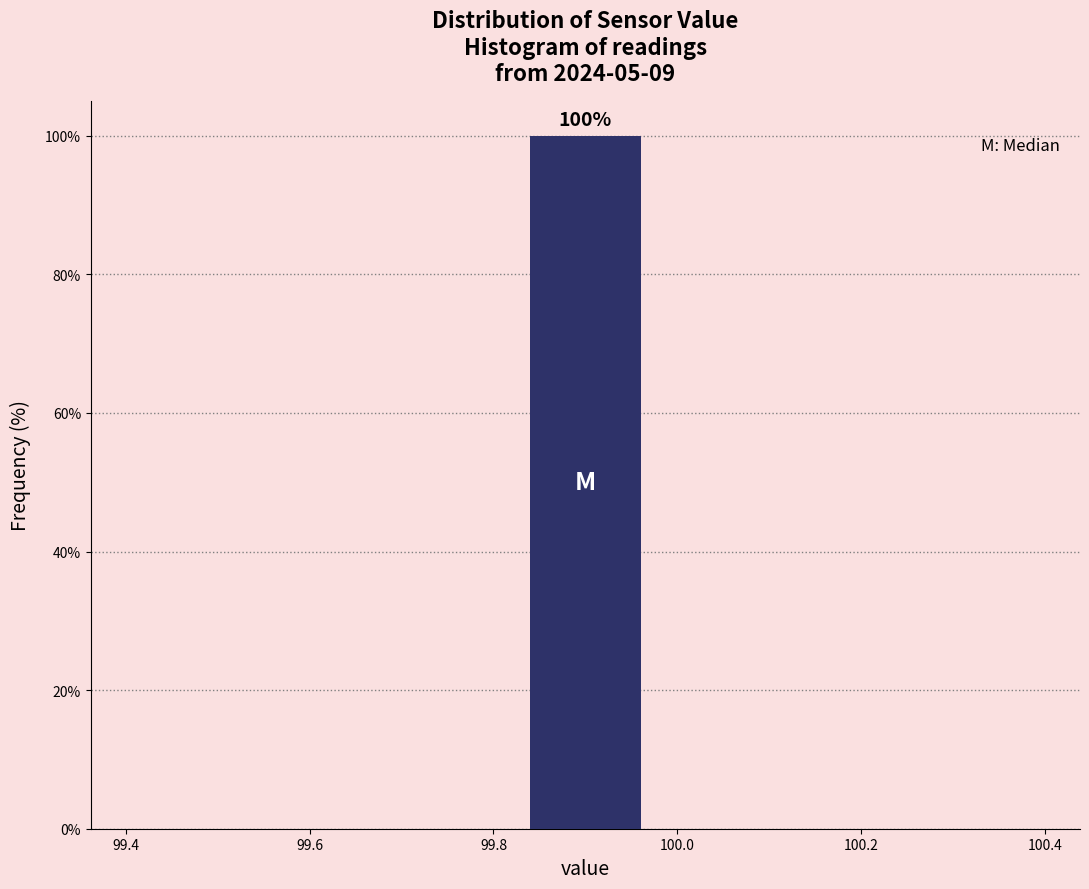

Over which range of the x-axis is the bar tallest?

99.82 to 99.98